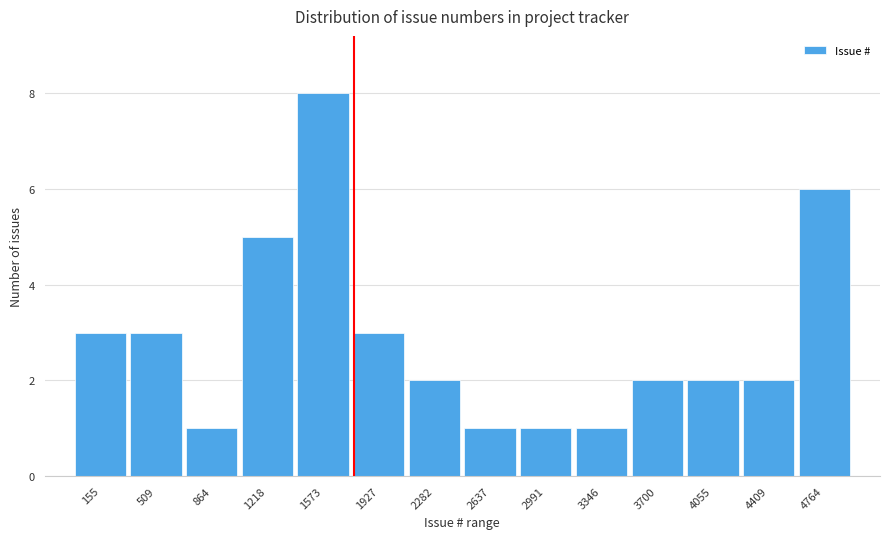

Reading left to right, list all the values displayed in this chart.

155=3	509=3	864=1	1218=5	1573=8	1927=3	2282=2	2637=1	2991=1	3346=1	3700=2	4055=2	4409=2	4764=6